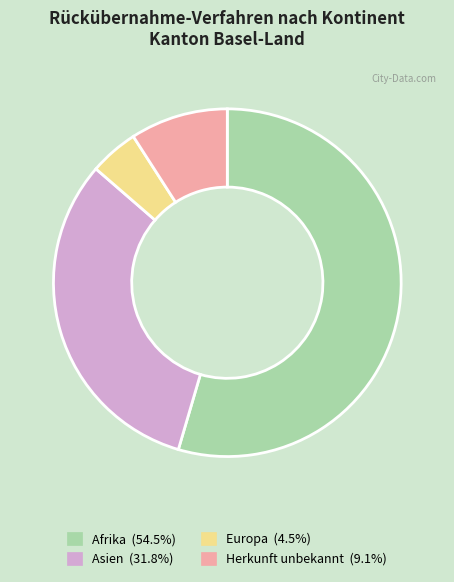

How many slices are in this pie chart?

4